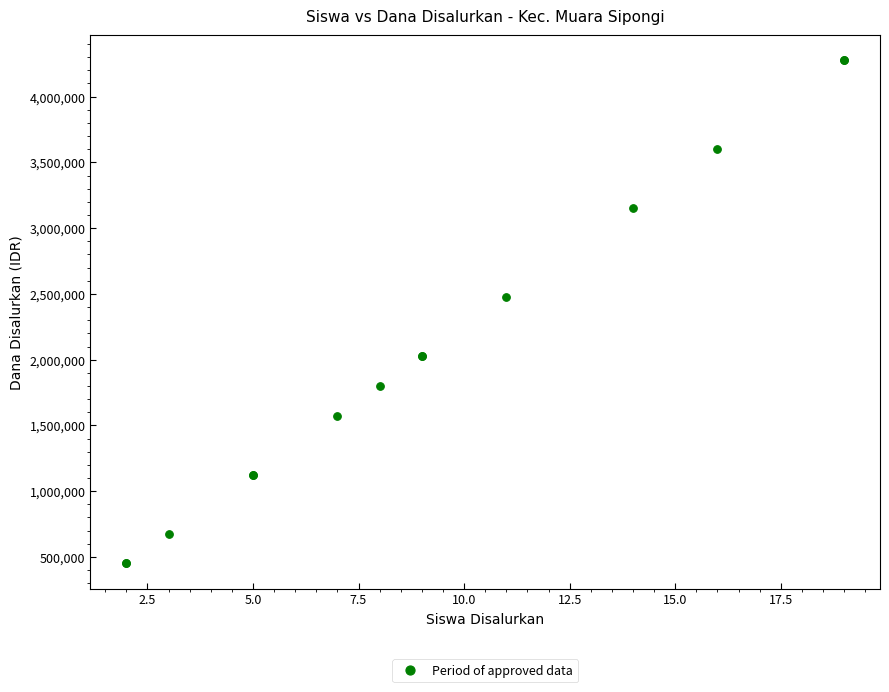

What Y value in the scatter plot is closest to 2362500?

2475000